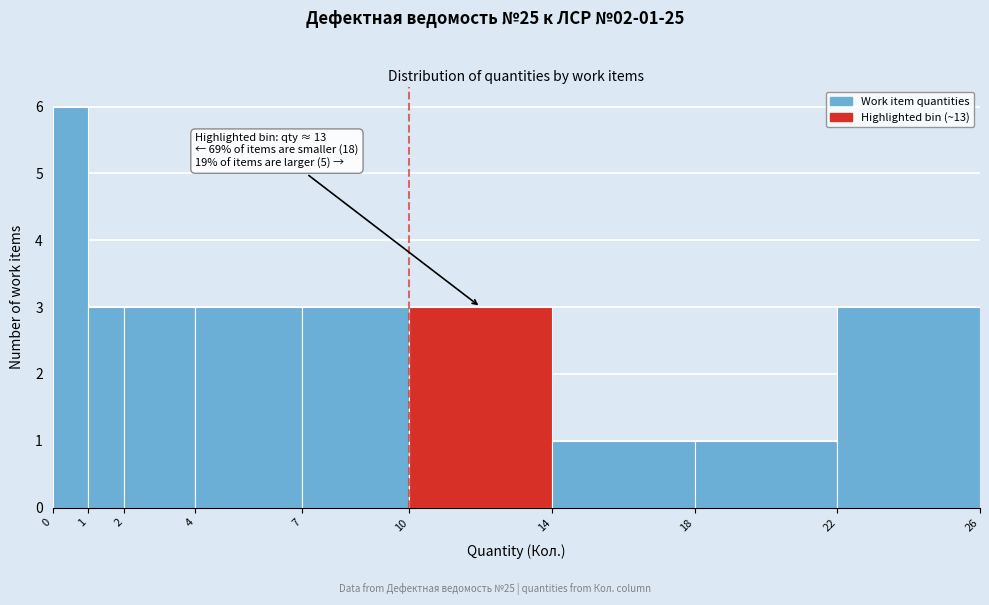

Over which range of the x-axis is the bar tallest?

0 to 1